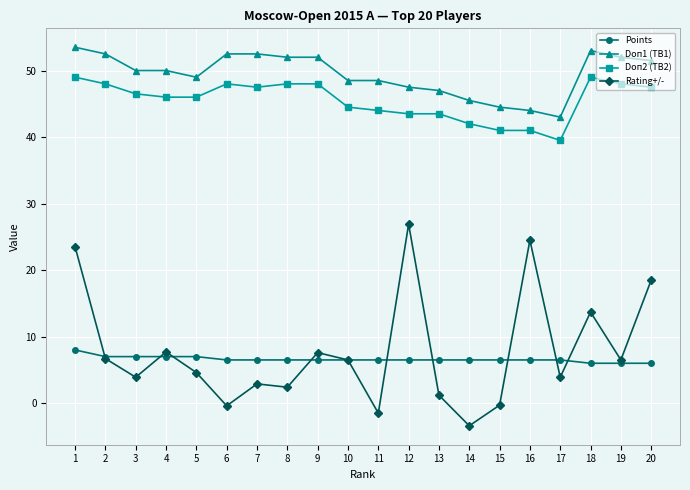

At 6, list the series in order from largest to smallest.

Doп1 (TB1), Doп2 (TB2), Points, Rating+/-